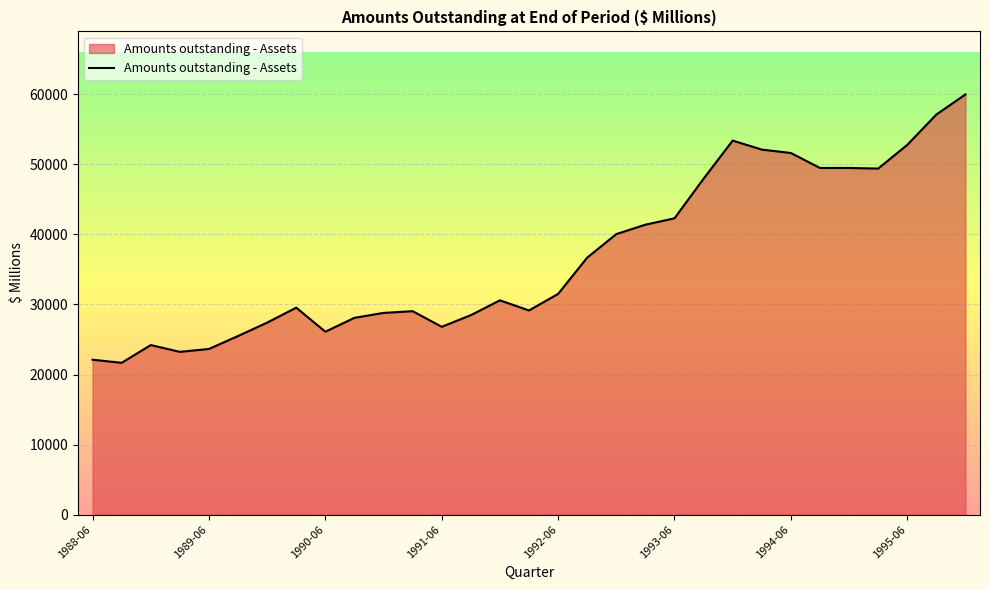

What is the minimum value shown in the chart?

21671